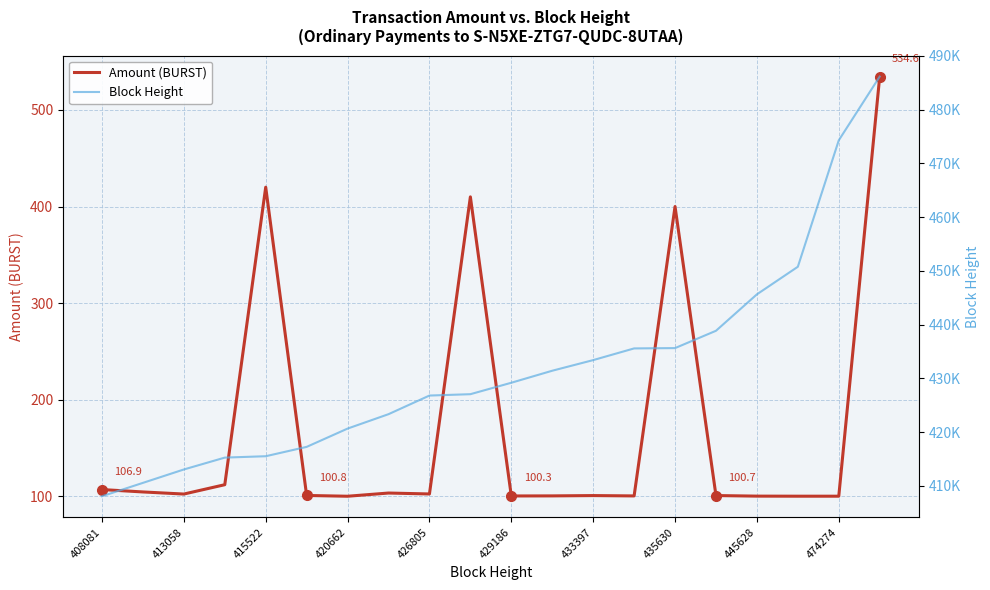

How many values in the Amount (BURST) series exceed 102?

10